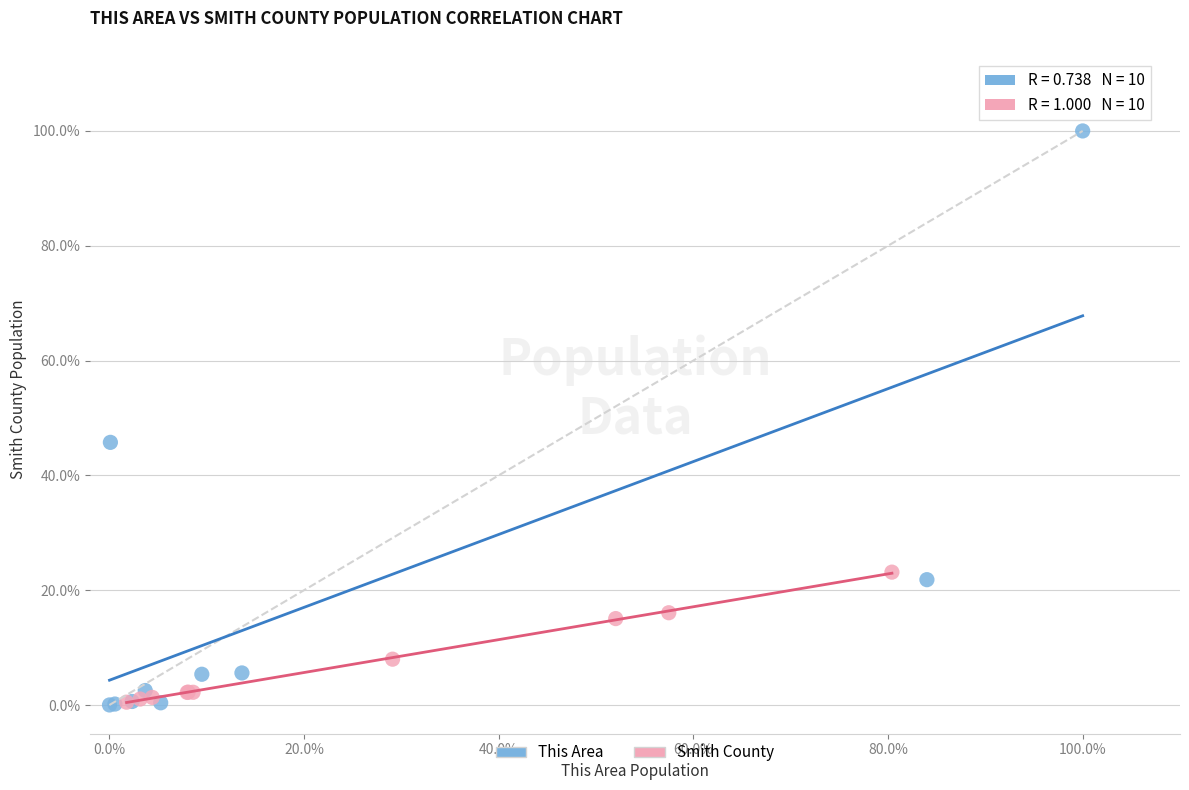

Which series reaches the maximum Y coordinate?

This Area